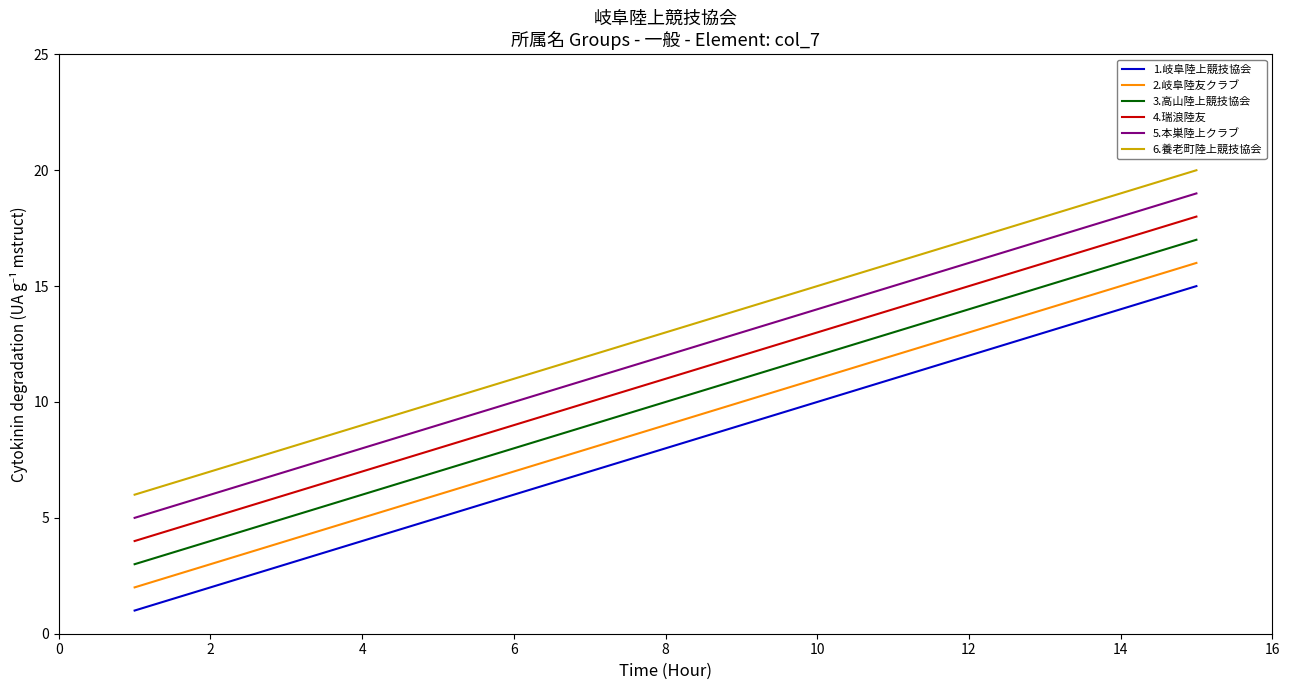

True or false: 2.岐阜陸友クラブ and 6.養老町陸上競技協会 intersect in this chart.

False